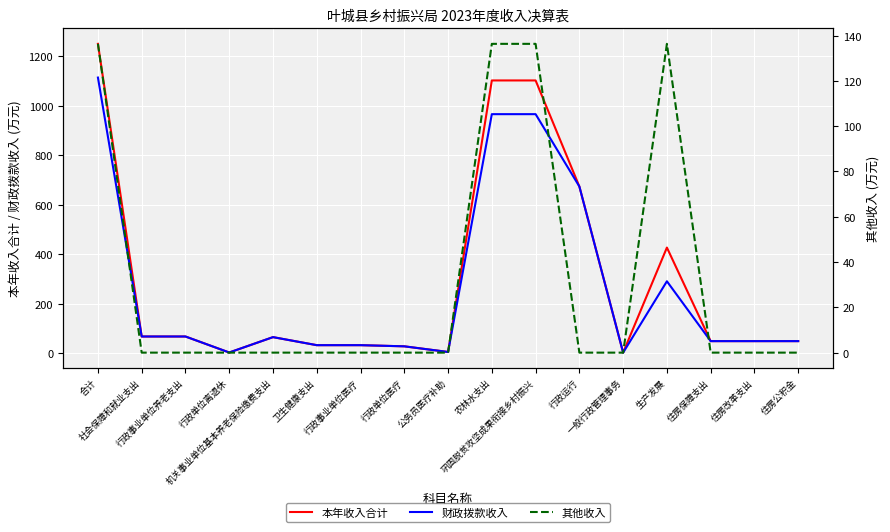

Which series changed the most between 行政单位离退休 and 行政事业单位医疗?

本年收入合计